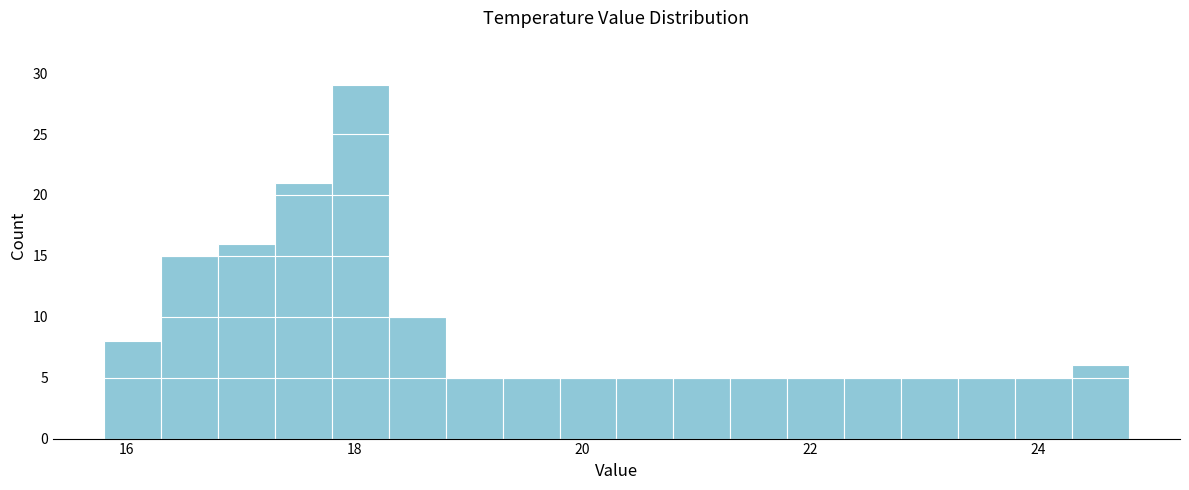

Around what value on the x-axis is the tallest bar? Give the approximate position of its centre, as read against the axis.

18.0